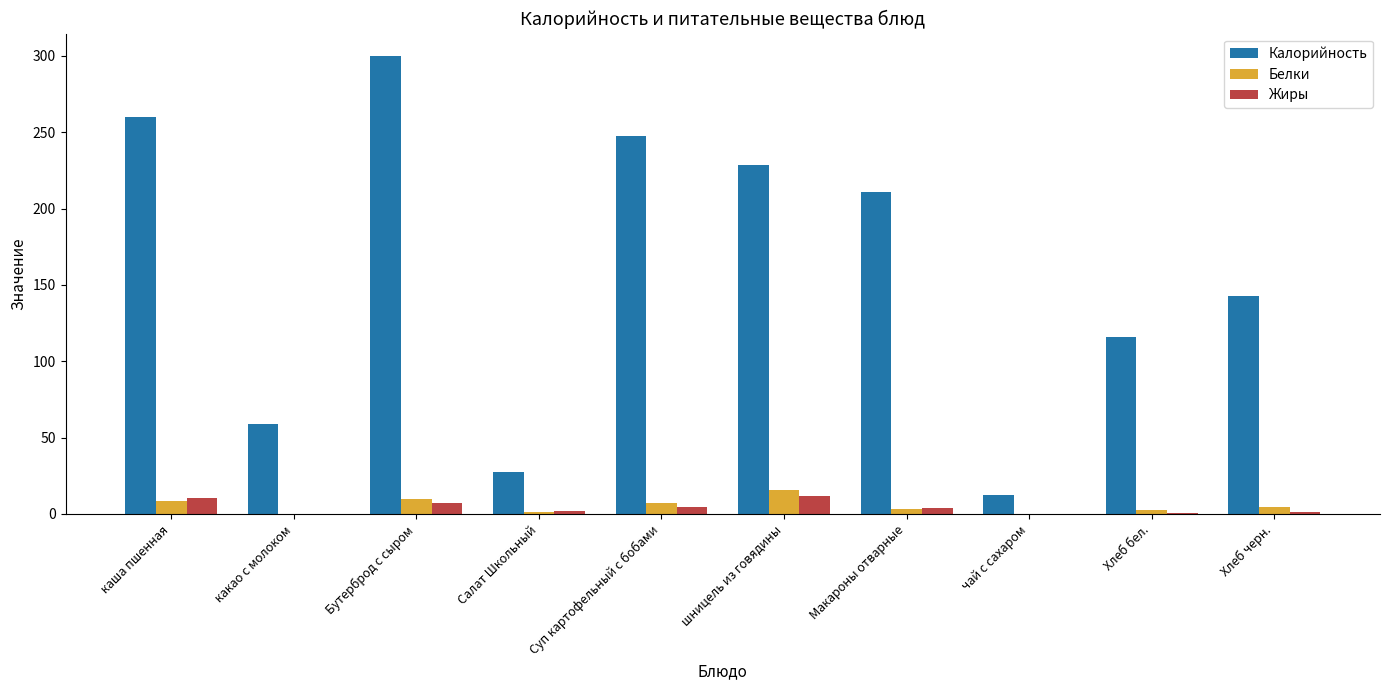

Read the Жиры value at Салат Школьный.

2.0